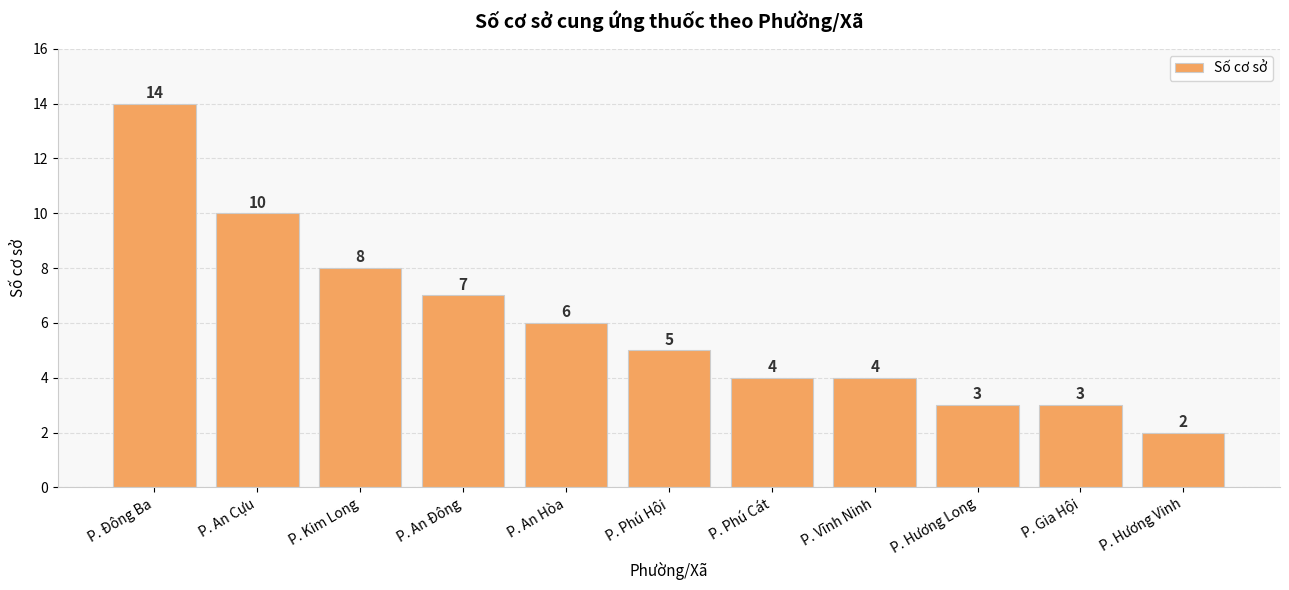

What is the change in value from P. An Hòa to P. Gia Hội?

-3